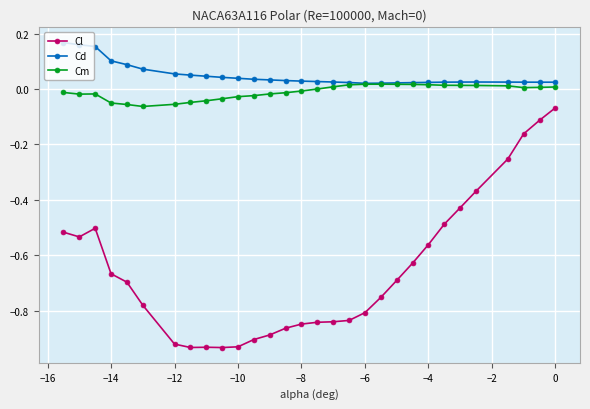

Which series has the largest total across all categories?

Cd